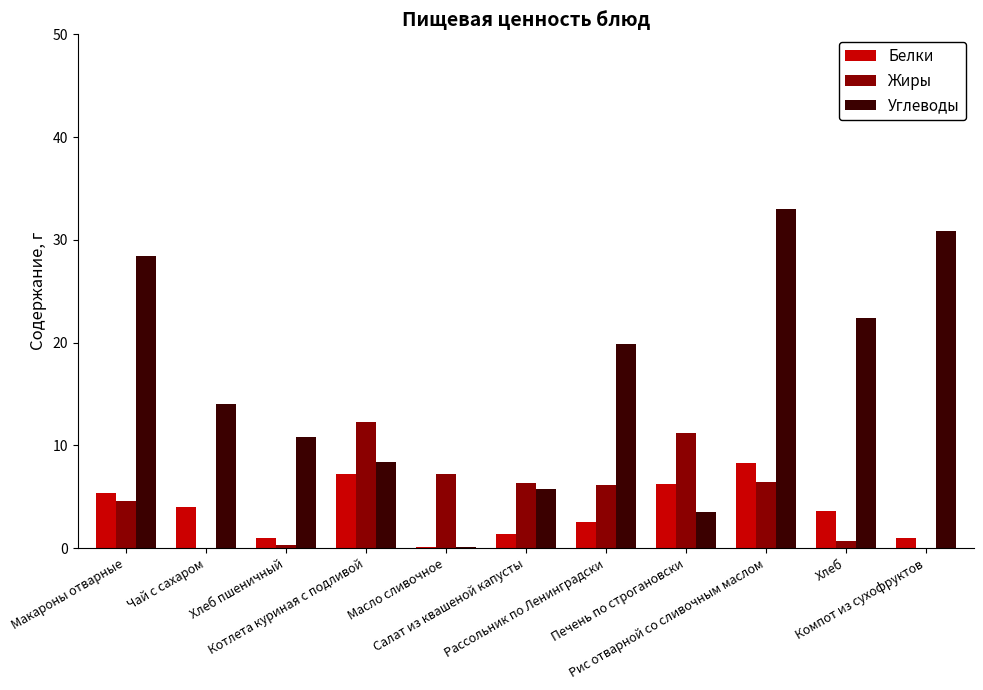

How many series are shown in this chart?

3